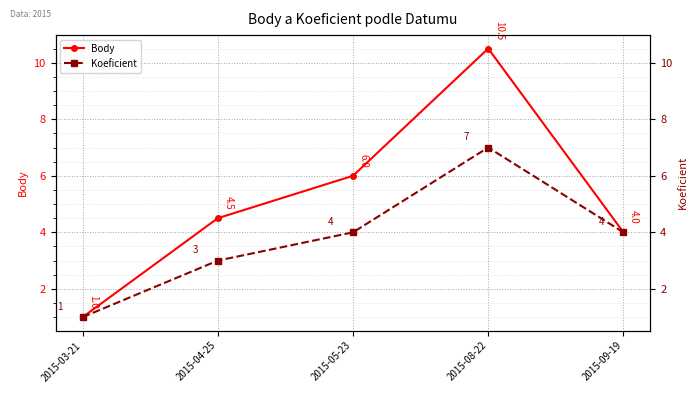

How many lines are shown in the chart?

2